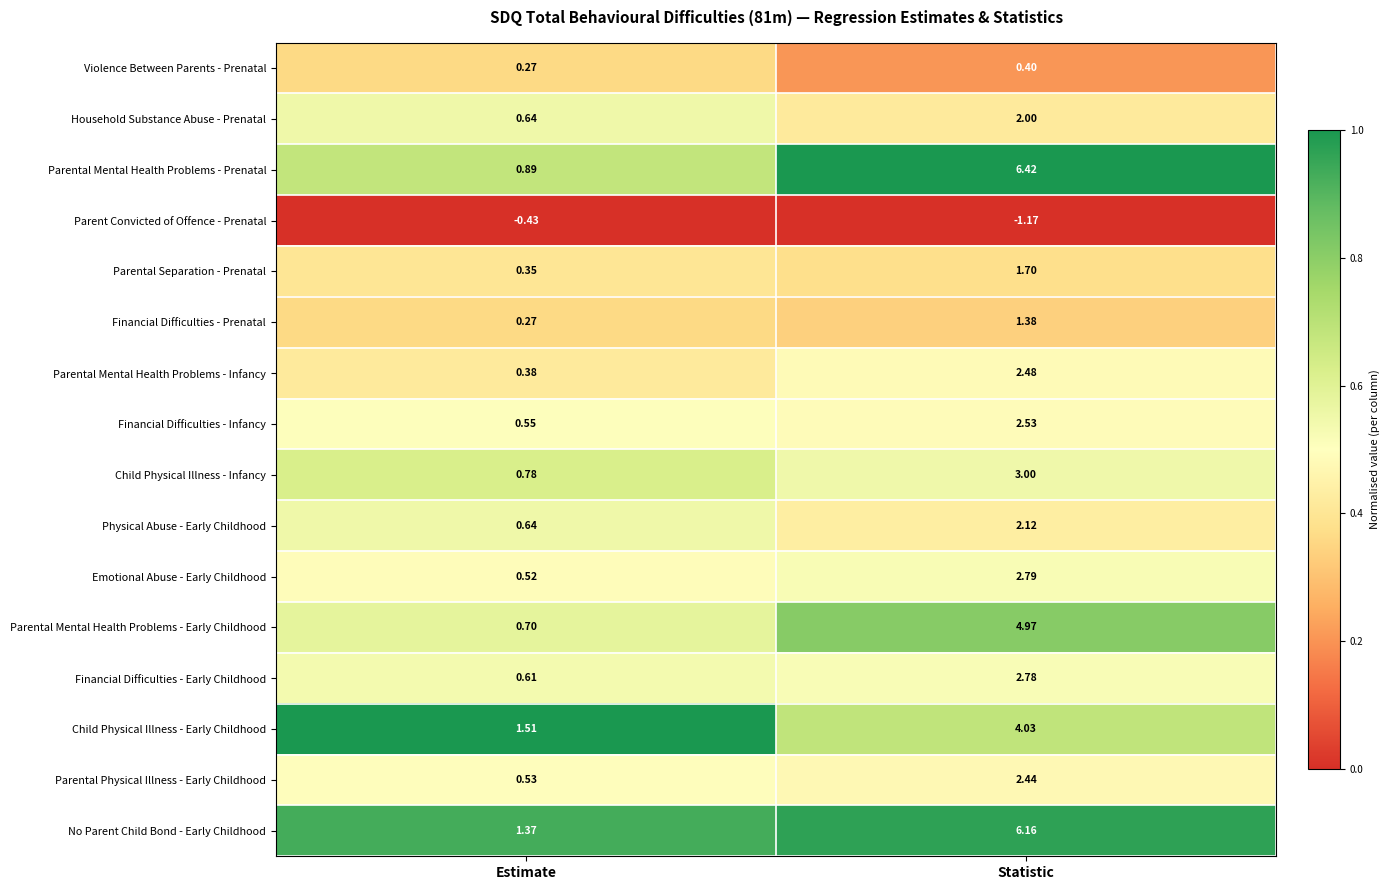

List the series in order of their peak value, highest first.

Parental Mental Health Problems - Prenatal, No Parent Child Bond - Early Childhood, Parental Mental Health Problems - Early Childhood, Child Physical Illness - Early Childhood, Child Physical Illness - Infancy, Emotional Abuse - Early Childhood, Financial Difficulties - Early Childhood, Financial Difficulties - Infancy, Parental Mental Health Problems - Infancy, Parental Physical Illness - Early Childhood, Physical Abuse - Early Childhood, Household Substance Abuse - Prenatal, Parental Separation - Prenatal, Financial Difficulties - Prenatal, Violence Between Parents - Prenatal, Parent Convicted of Offence - Prenatal